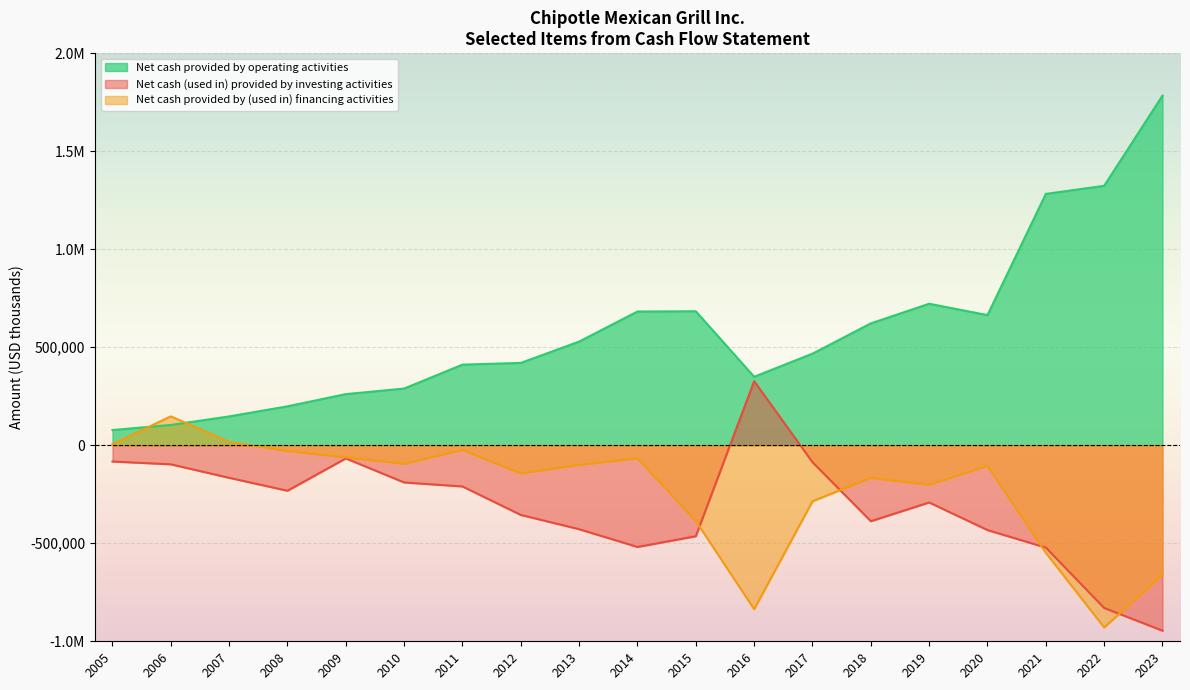

What is the difference between the highest and lowest values at 2016?

1185525